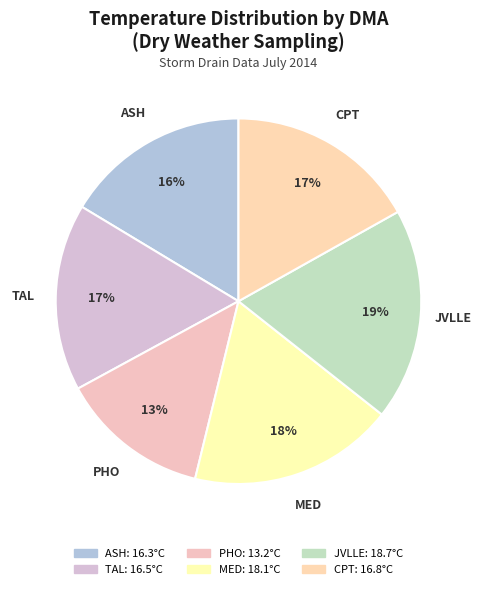

How many slices are in this pie chart?

6